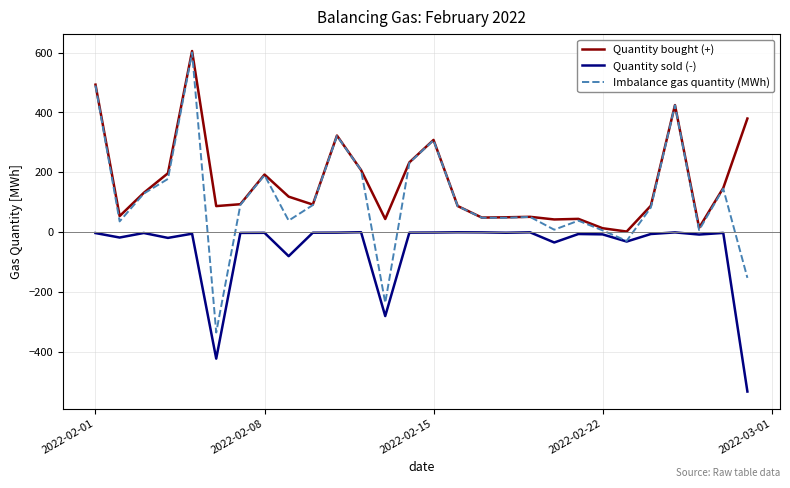

In Quantity bought (+), how many points are higher than both neighbors (excluding endpoints)?

7